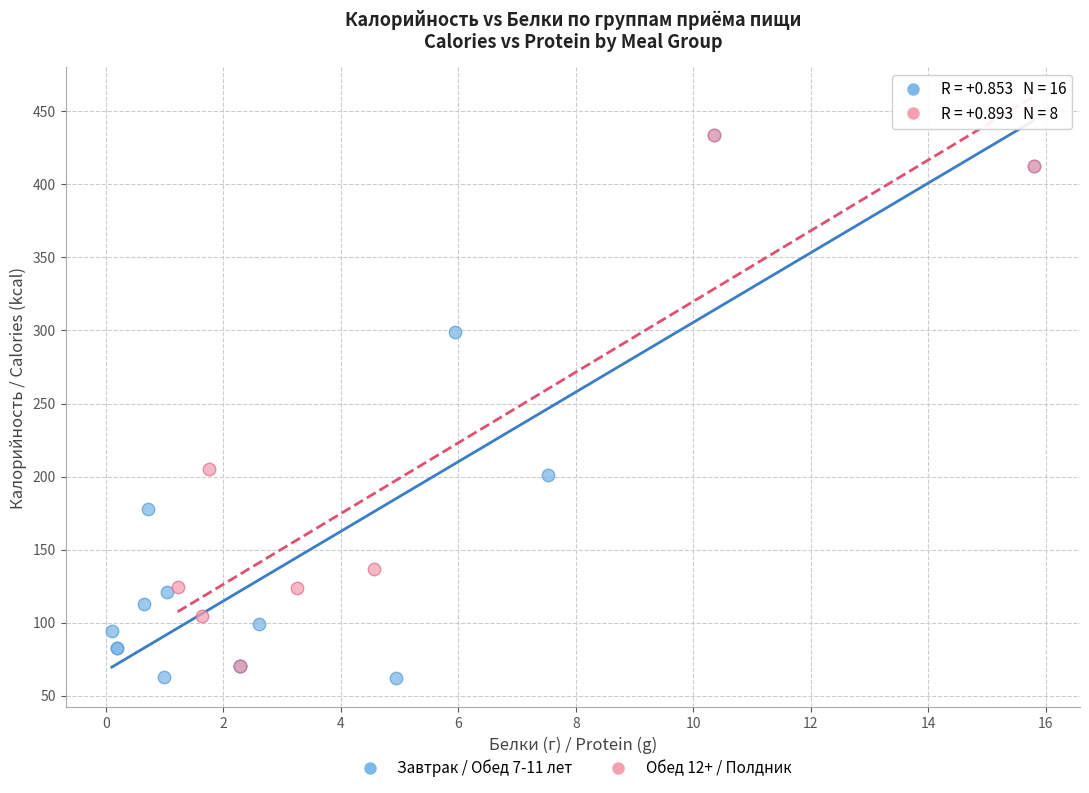

Which series has the widest spread of Y values?

Завтрак / Обед 7-11 лет